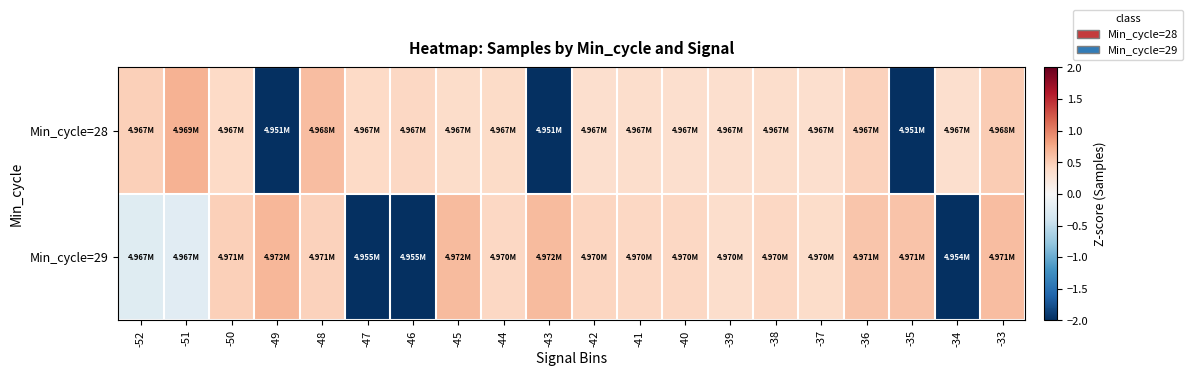

Reading right to left, what are all the values shown in this chart?

Min_cycle=28: -33=0.5	-34=0.3	-35=-2.3	-36=0.5	-37=0.3	-38=0.3	-39=0.3	-40=0.3	-41=0.4	-42=0.3	-43=-2.4	-44=0.4	-45=0.4	-46=0.4	-47=0.4	-48=0.6	-49=-2.4	-50=0.4	-51=0.7	-52=0.5
Min_cycle=29: -33=0.6	-34=-2.4	-35=0.6	-36=0.6	-37=0.4	-38=0.4	-39=0.3	-40=0.4	-41=0.4	-42=0.4	-43=0.6	-44=0.4	-45=0.6	-46=-2.3	-47=-2.3	-48=0.5	-49=0.7	-50=0.5	-51=-0.2	-52=-0.2